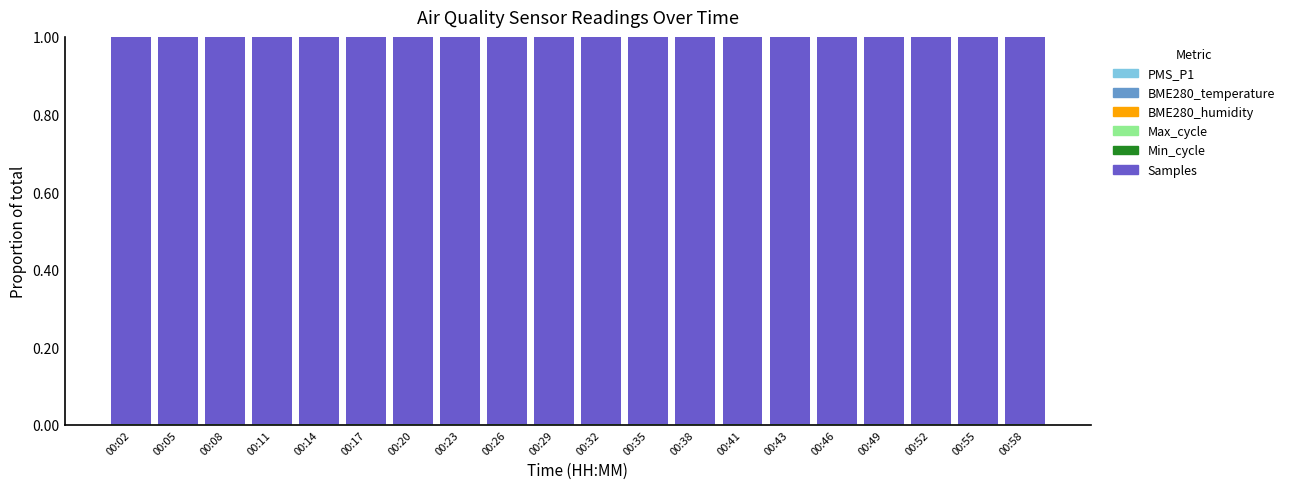

Which series has the largest total across all categories?

Samples